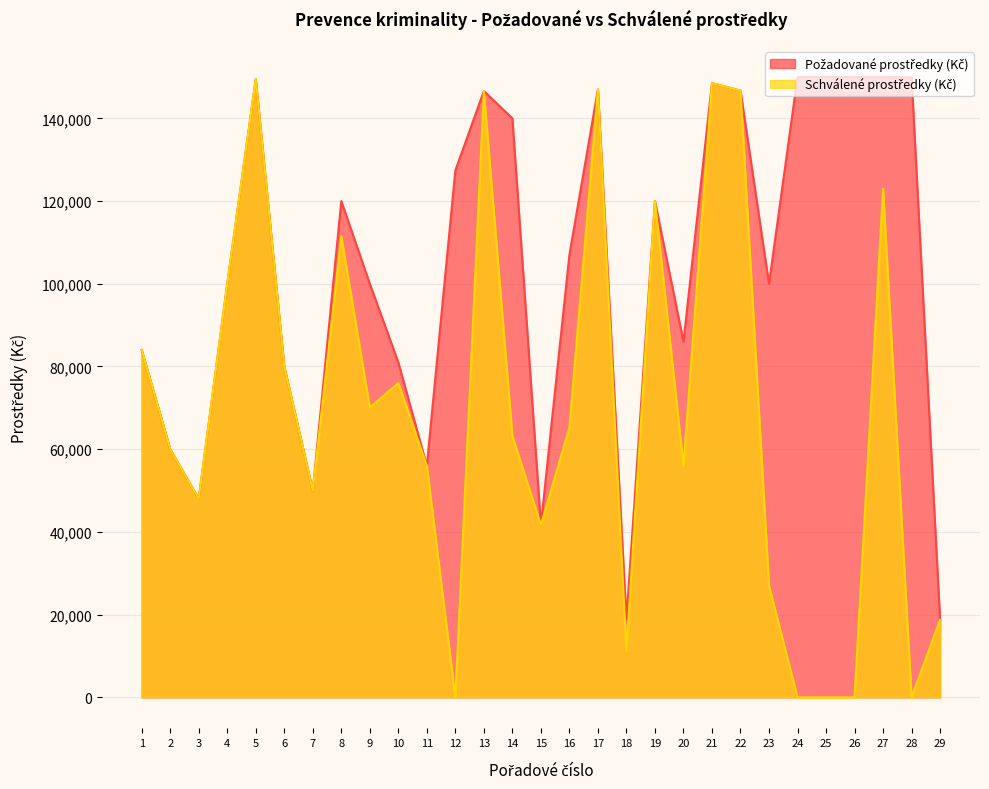

What is the approximate value of Schválené prostředky (Kč) at 4?

100000